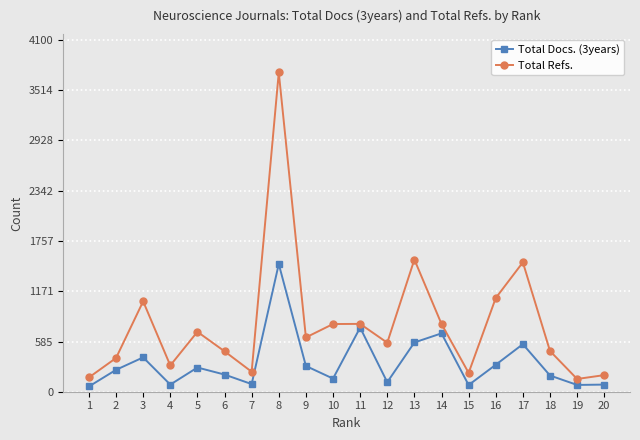

List the series in order of their peak value, lowest first.

Total Docs. (3years), Total Refs.